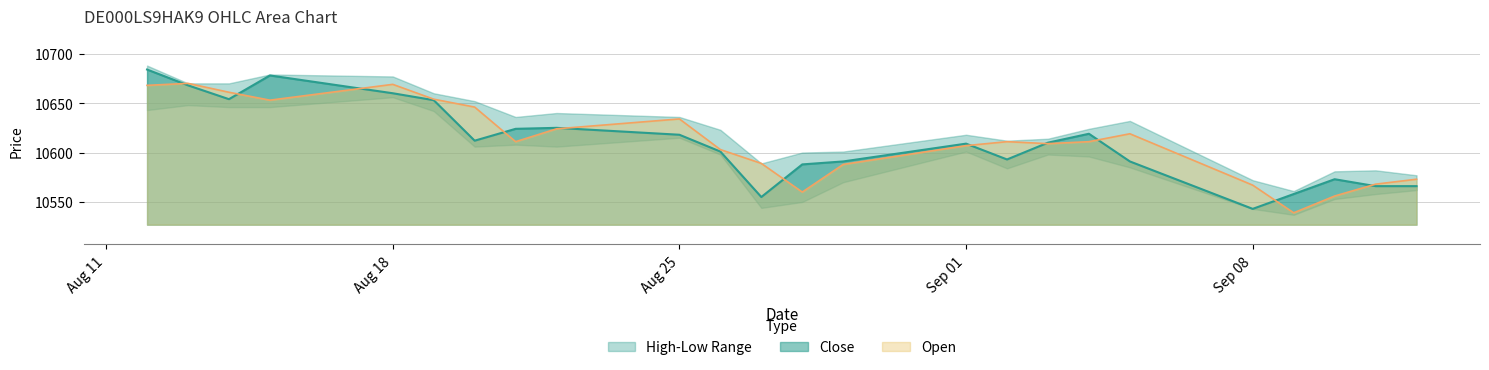

At which label does Close reach its minimum?

Sep 08